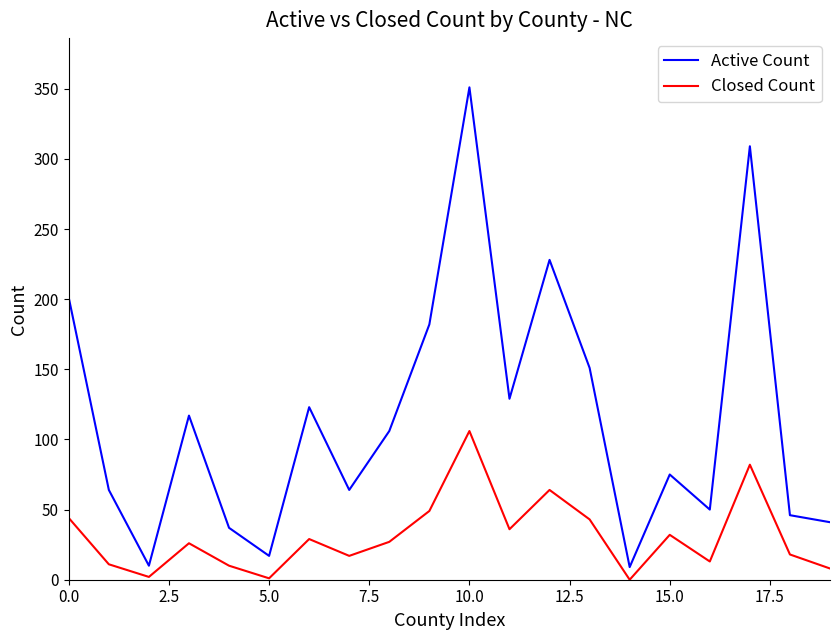

What is the minimum value for Active Count?

9